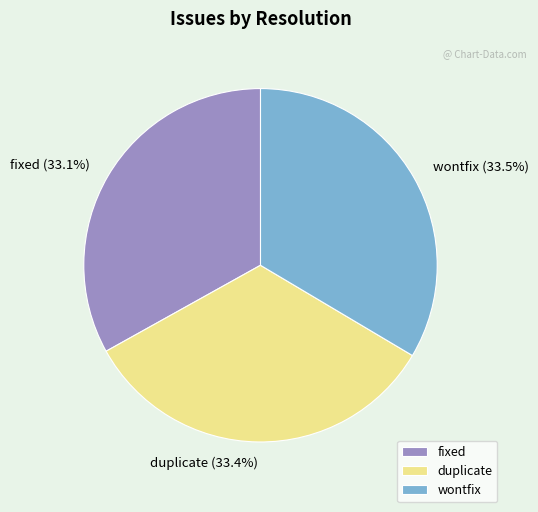

How many segments does this pie chart have?

3